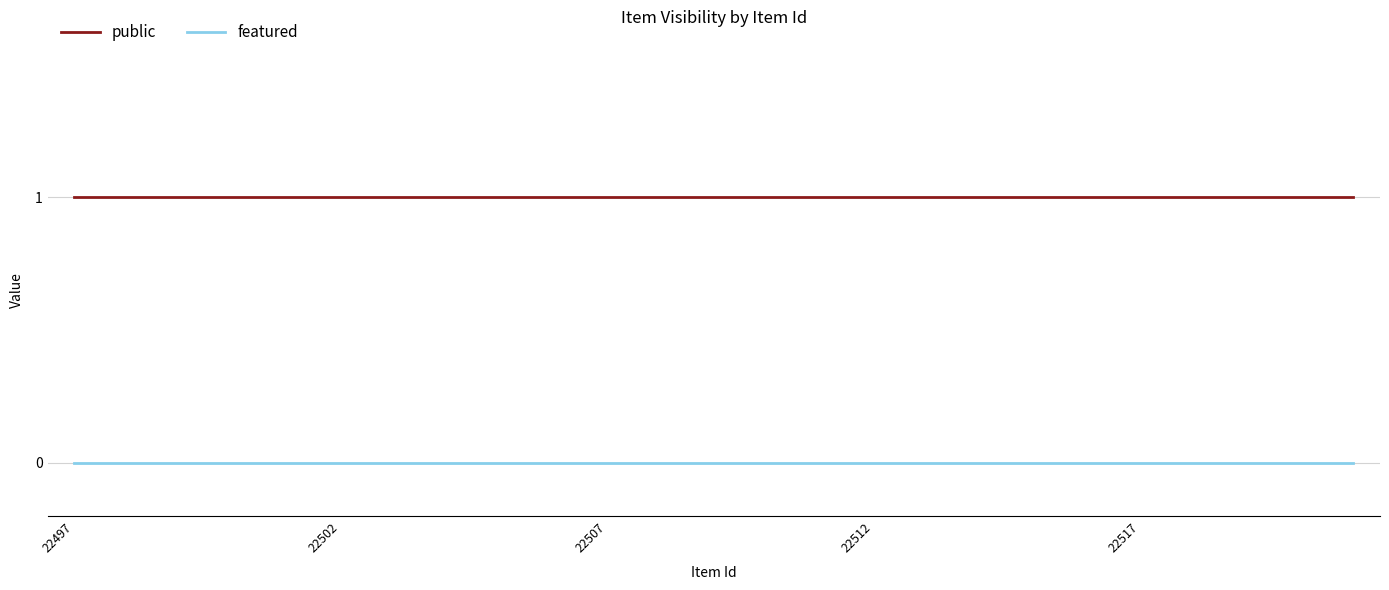

Rank the series by their maximum value, from highest to lowest.

public, featured